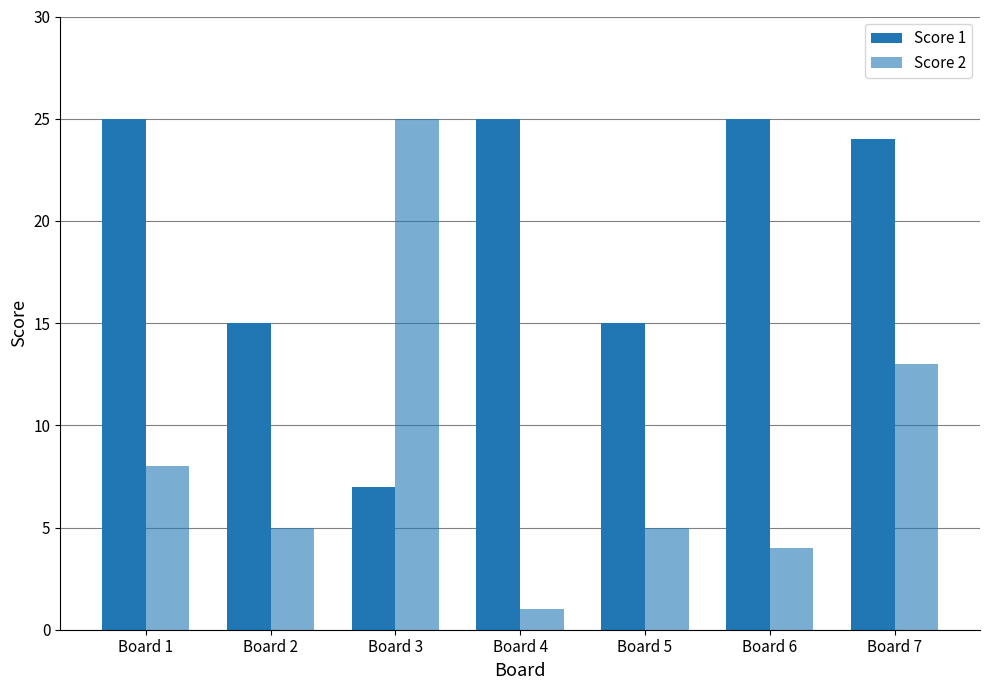

At which label does Score 2 first exceed 5?

Board 1